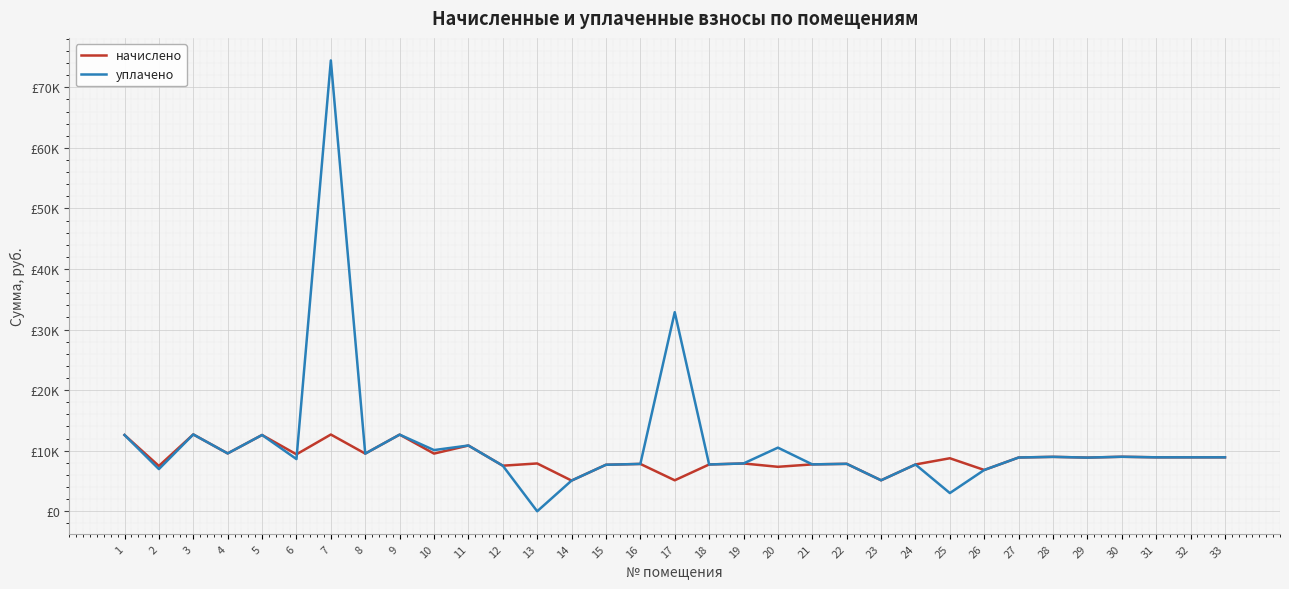

Where is the first local maximum for уплачено?

3